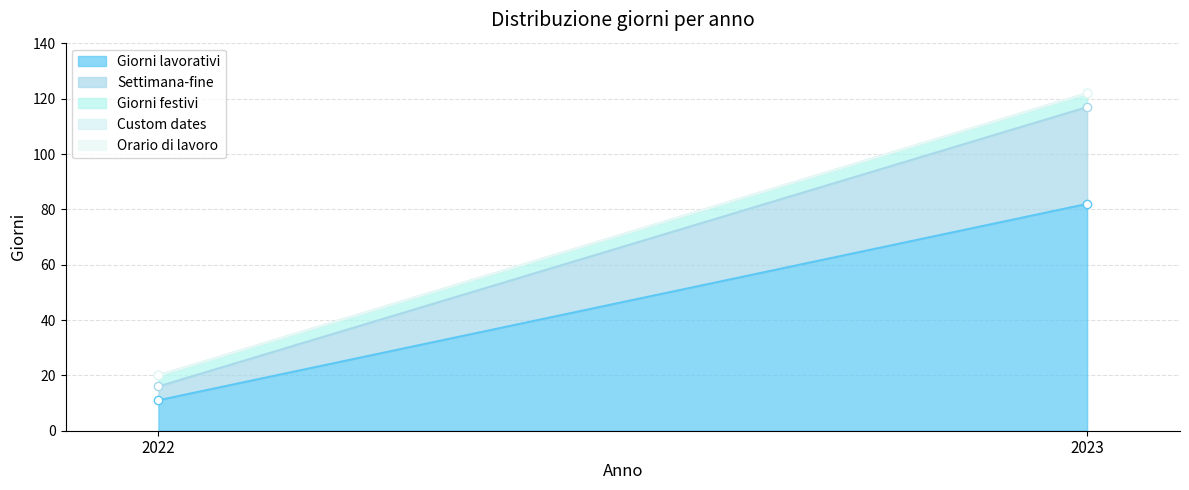

How many Giorni lavorativi values are between 11 and 82?

2